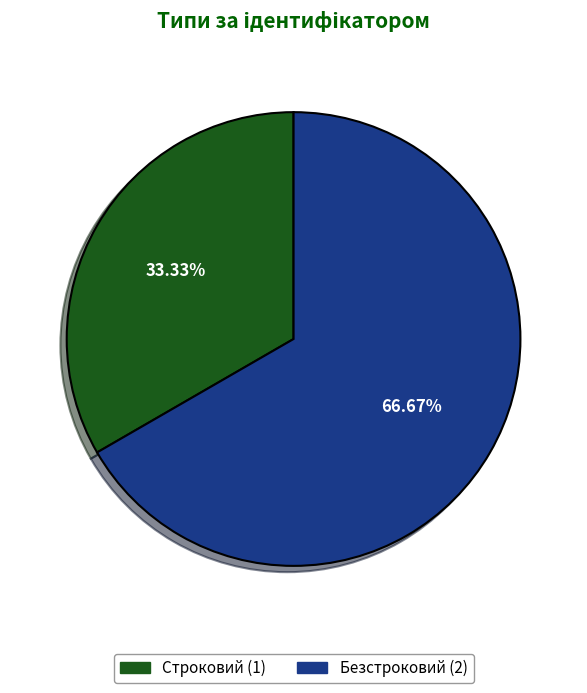

Approximately how many times larger is the value at Строковий compared to Безстроковий?

0.5